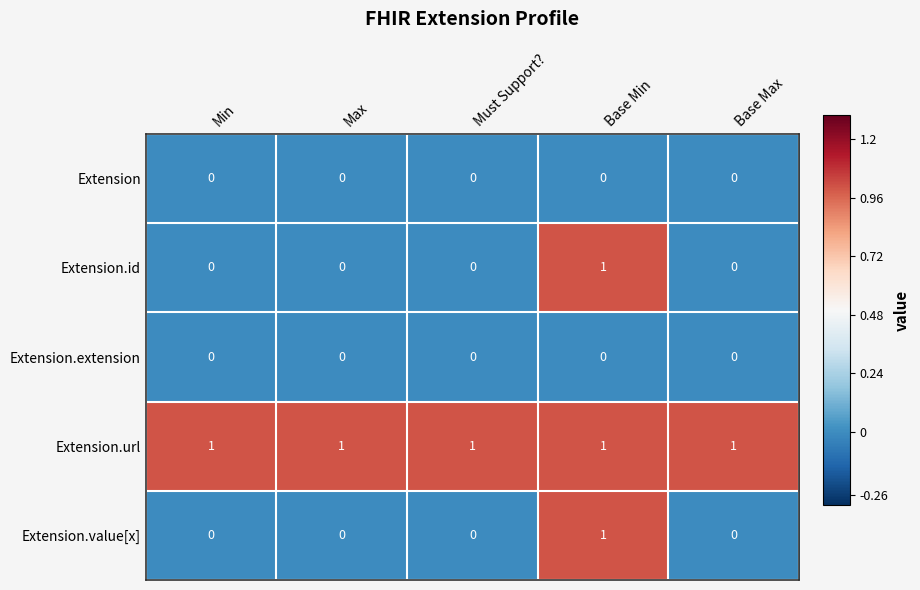

Which series has the largest total across all categories?

Extension.url